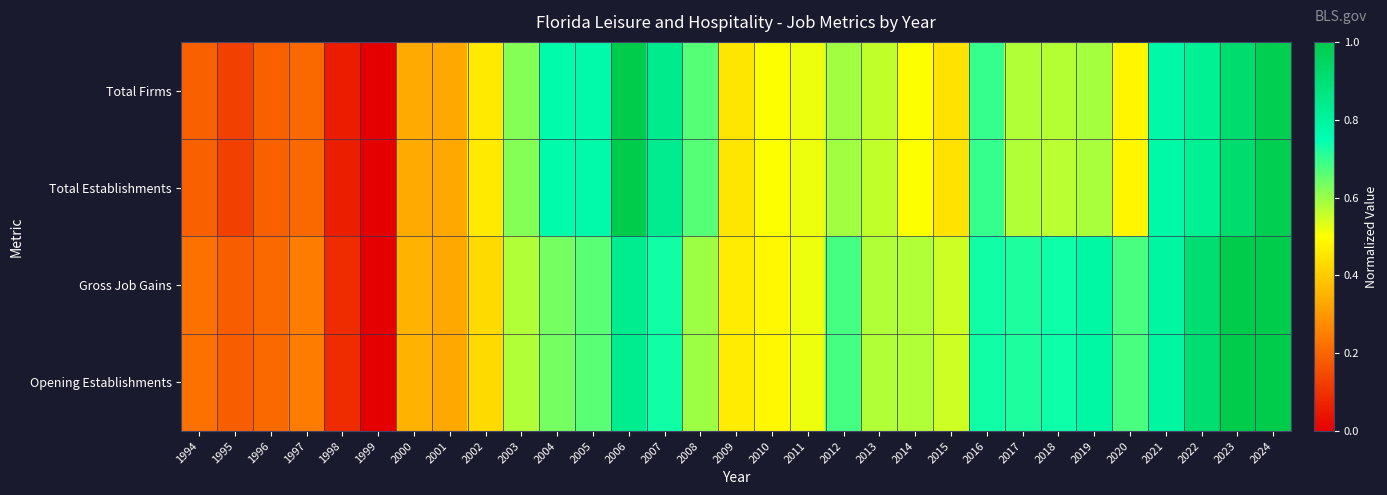

Reading left to right, extract all data points from this chart.

Total Firms: 1994=0.2	1995=0.1	1996=0.2	1997=0.2	1998=0.1	1999=0.0	2000=0.3	2001=0.3	2002=0.5	2003=0.6	2004=0.8	2005=0.8	2006=1.0	2007=0.8	2008=0.7	2009=0.5	2010=0.5	2011=0.5	2012=0.6	2013=0.6	2014=0.5	2015=0.4	2016=0.7	2017=0.6	2018=0.6	2019=0.6	2020=0.5	2021=0.8	2022=0.8	2023=0.9	2024=1.0
Total Establishments: 1994=0.2	1995=0.1	1996=0.2	1997=0.2	1998=0.1	1999=0.0	2000=0.3	2001=0.3	2002=0.5	2003=0.6	2004=0.8	2005=0.8	2006=1.0	2007=0.8	2008=0.7	2009=0.5	2010=0.5	2011=0.5	2012=0.6	2013=0.6	2014=0.5	2015=0.4	2016=0.7	2017=0.6	2018=0.6	2019=0.6	2020=0.5	2021=0.8	2022=0.8	2023=0.9	2024=1.0
Gross Job Gains: 1994=0.2	1995=0.2	1996=0.2	1997=0.2	1998=0.1	1999=0.0	2000=0.4	2001=0.3	2002=0.4	2003=0.6	2004=0.6	2005=0.7	2006=0.8	2007=0.7	2008=0.6	2009=0.5	2010=0.5	2011=0.5	2012=0.7	2013=0.6	2014=0.6	2015=0.5	2016=0.7	2017=0.7	2018=0.7	2019=0.8	2020=0.7	2021=0.8	2022=0.9	2023=1.0	2024=1.0
Opening Establishments: 1994=0.2	1995=0.2	1996=0.2	1997=0.2	1998=0.1	1999=0.0	2000=0.4	2001=0.3	2002=0.4	2003=0.6	2004=0.6	2005=0.7	2006=0.8	2007=0.7	2008=0.6	2009=0.5	2010=0.5	2011=0.5	2012=0.7	2013=0.6	2014=0.6	2015=0.5	2016=0.7	2017=0.7	2018=0.7	2019=0.8	2020=0.7	2021=0.8	2022=0.9	2023=1.0	2024=1.0